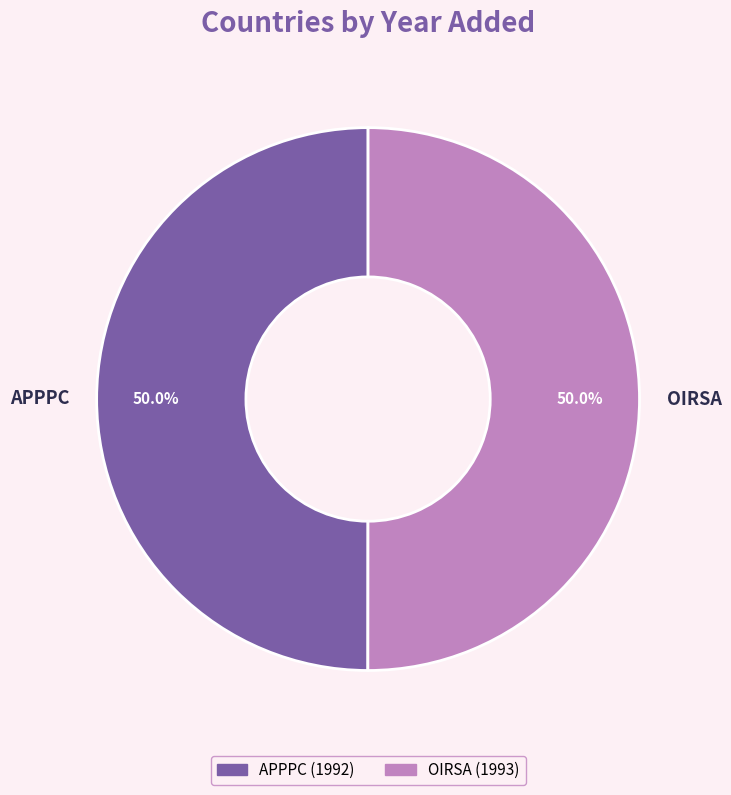

What is the ratio of the value at APPPC to the value at OIRSA?

1.0